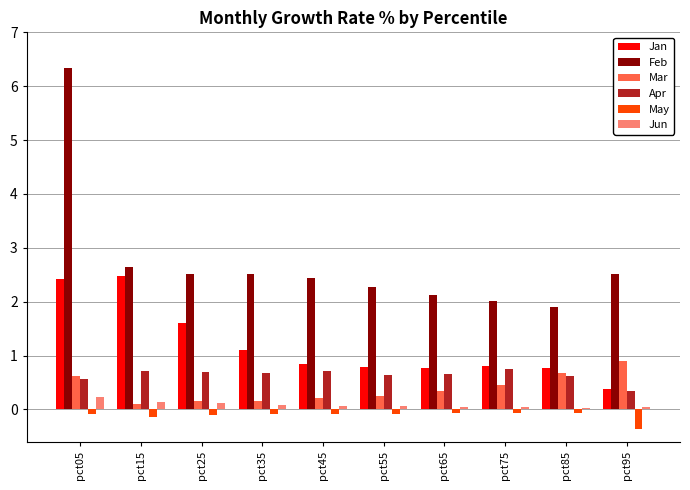

How many groups of bars are there?

10